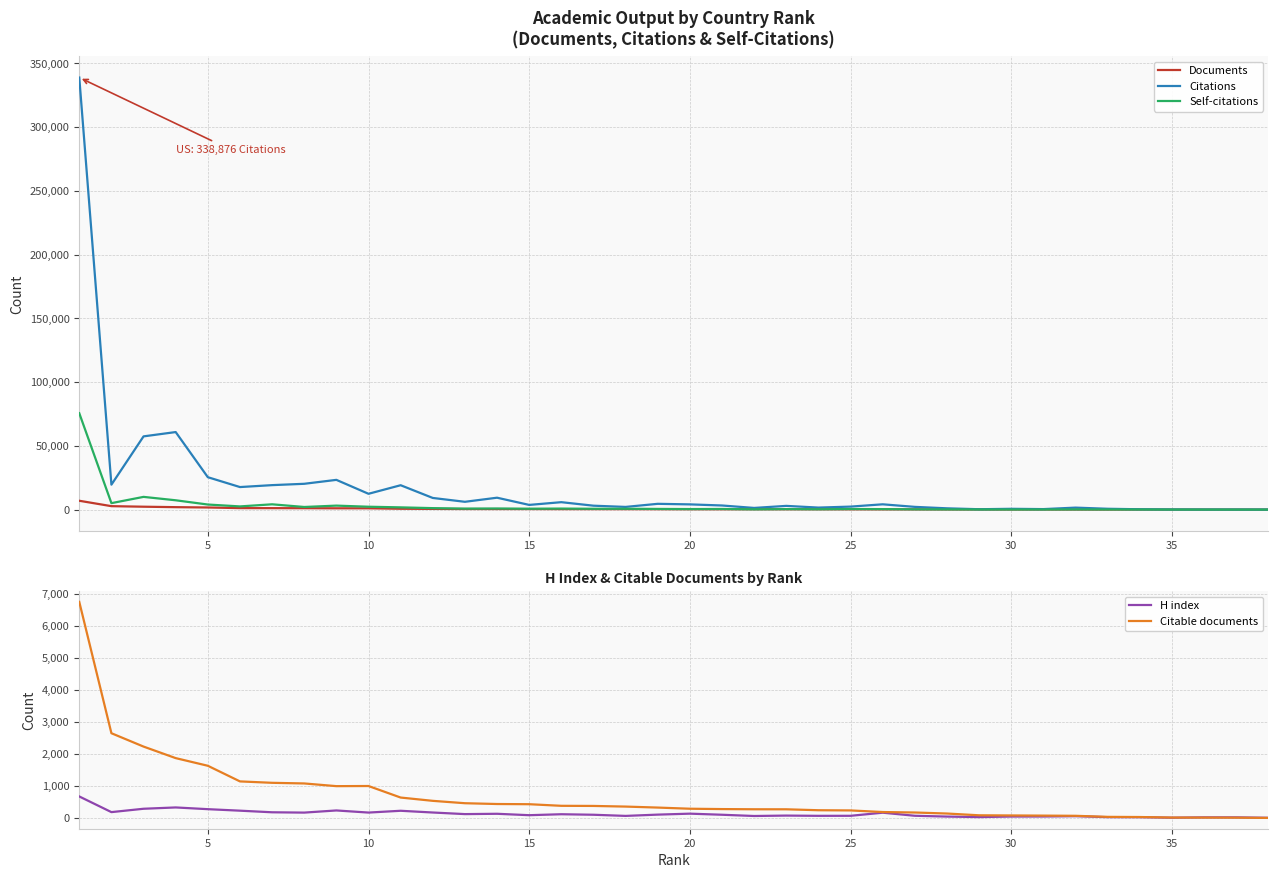

What is the smallest value displayed?

4